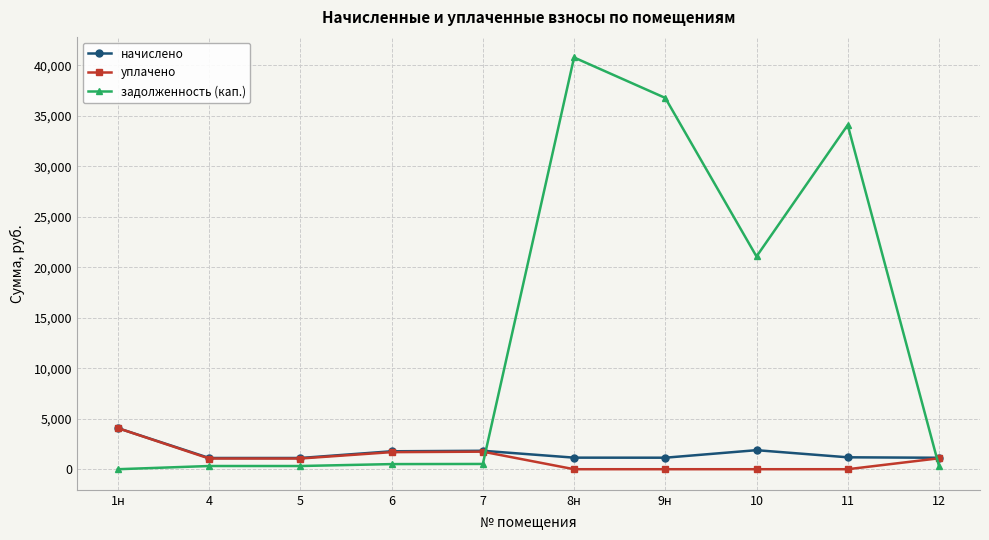

True or false: начислено has a value of 382.3 at 10.

False